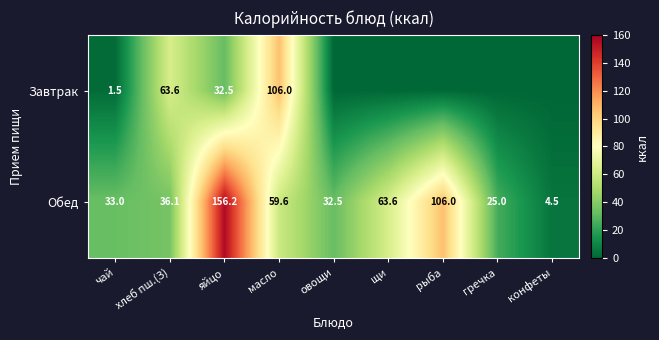

True or false: Обед has a value of 156.2 at яйцо.

True